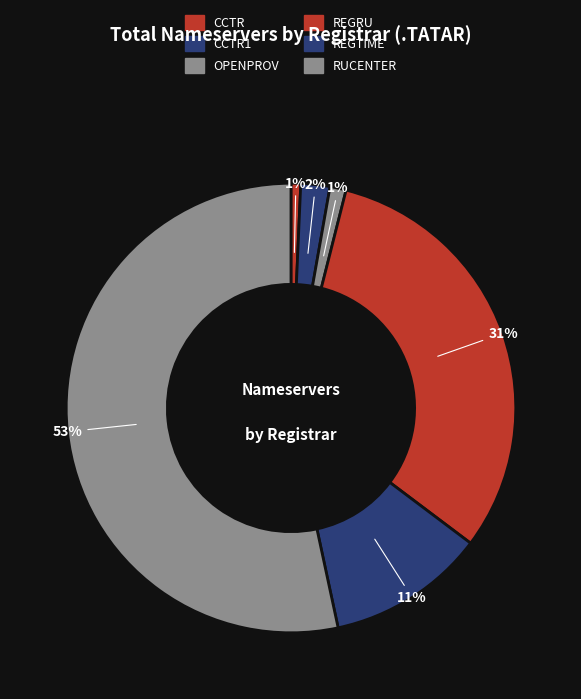

To the nearest percent, what is the average slice percentage?

17%